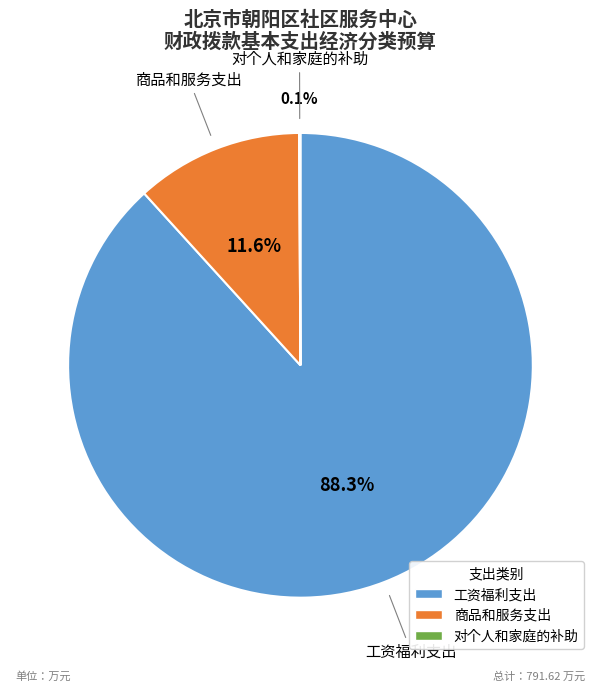

The 商品和服务支出 slice represents 12% of the pie. True or false?

True